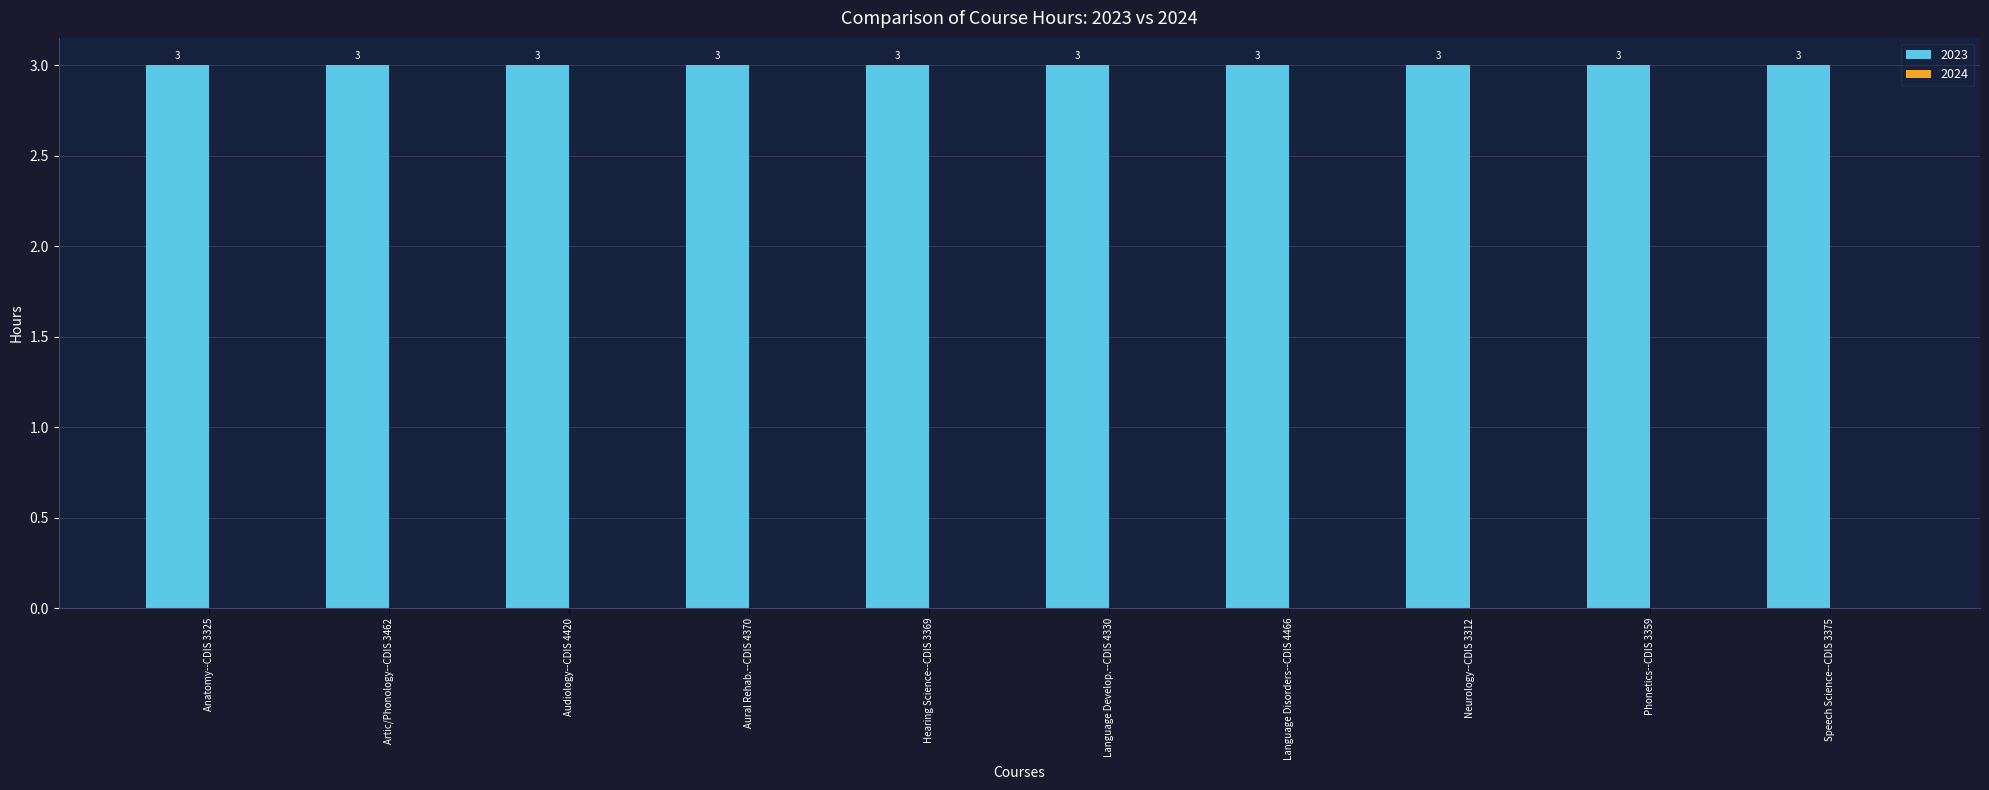

At which label is 2024 closest to 0?

Anatomy--CDIS 3325